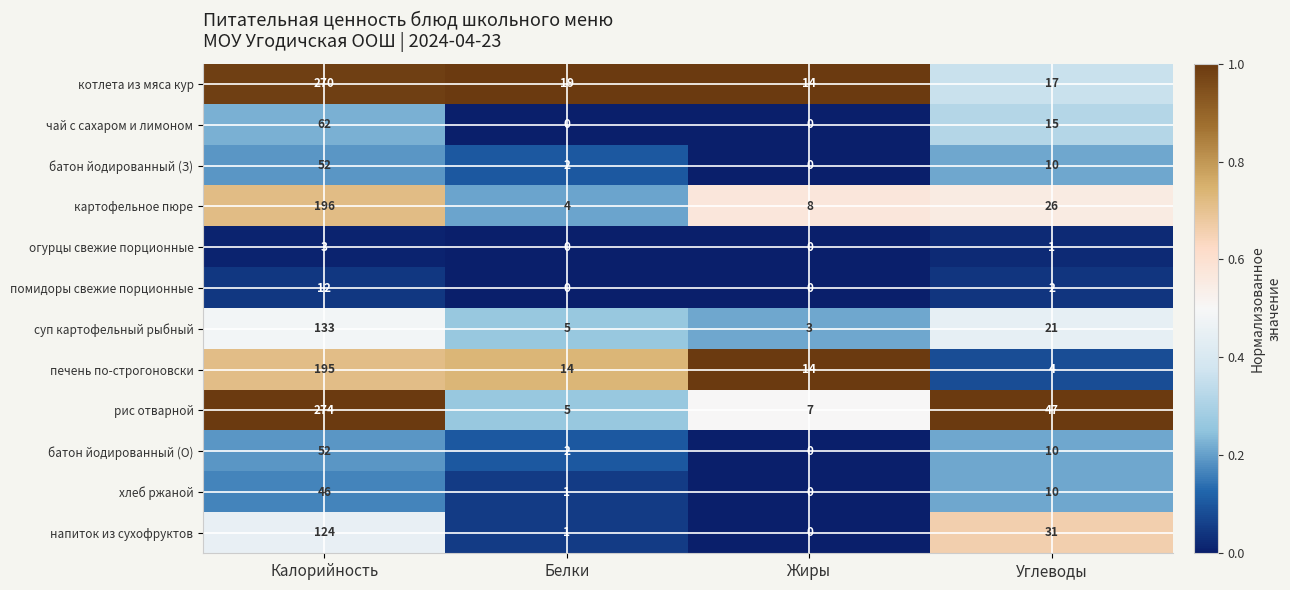

At how many categories does at least one series exceed 0?

4